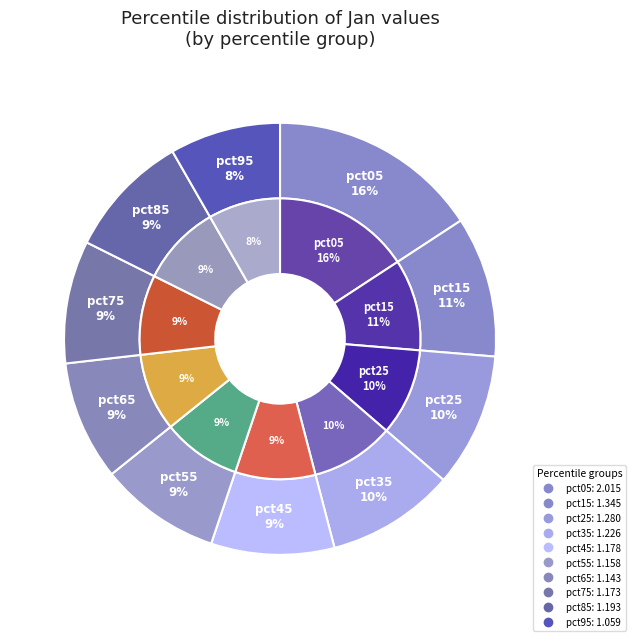

To the nearest percent, what portion does pct85 represent?

9%